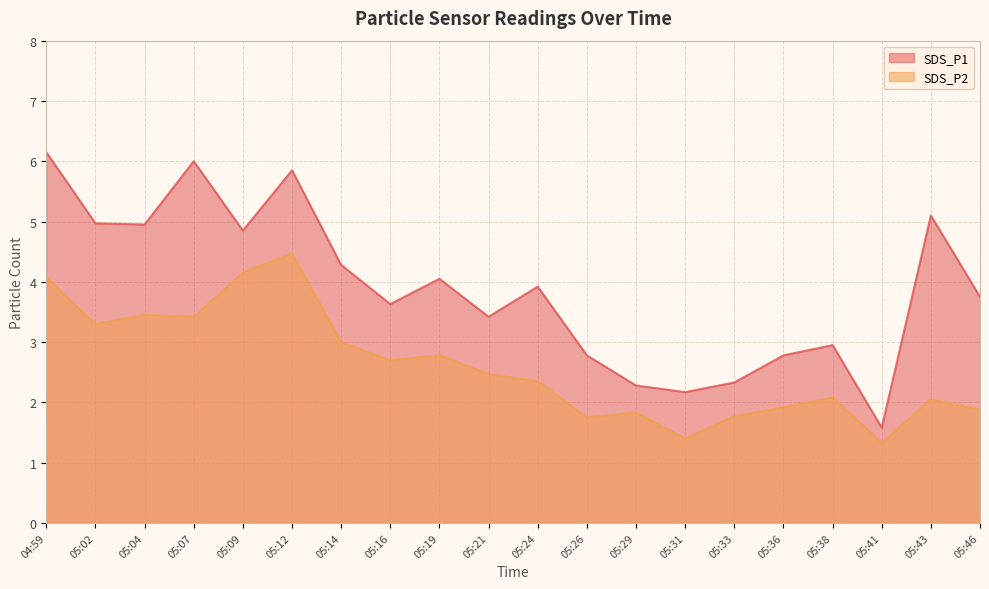

How many interior local peaks does the SDS_P1 series have?

6